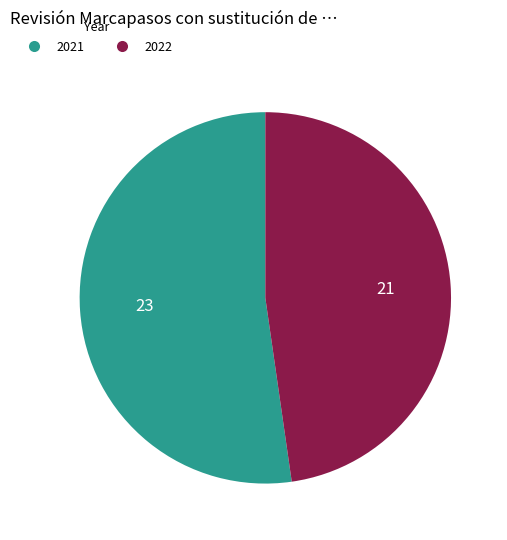

Rank the categories by value from highest to lowest.

2021, 2022